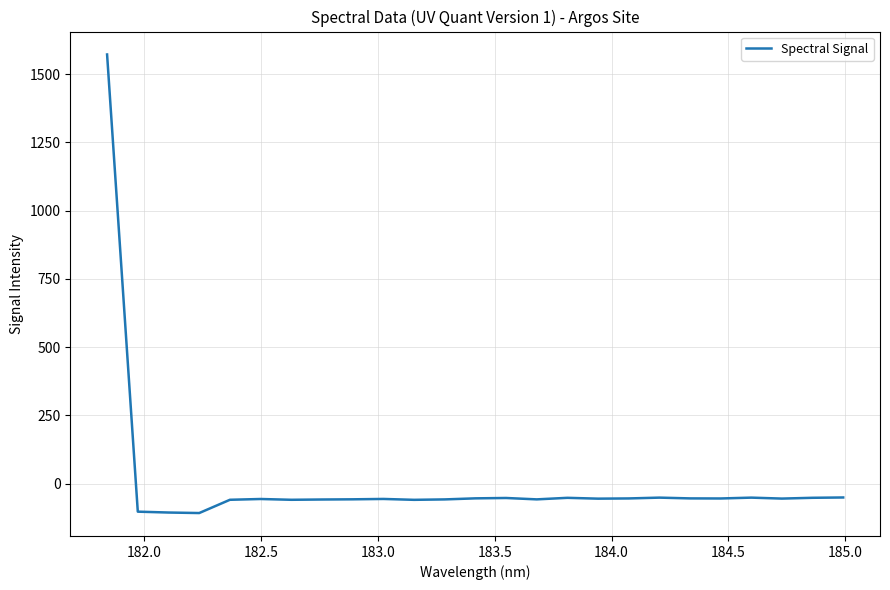

What is the minimum value shown in the chart?

-107.5